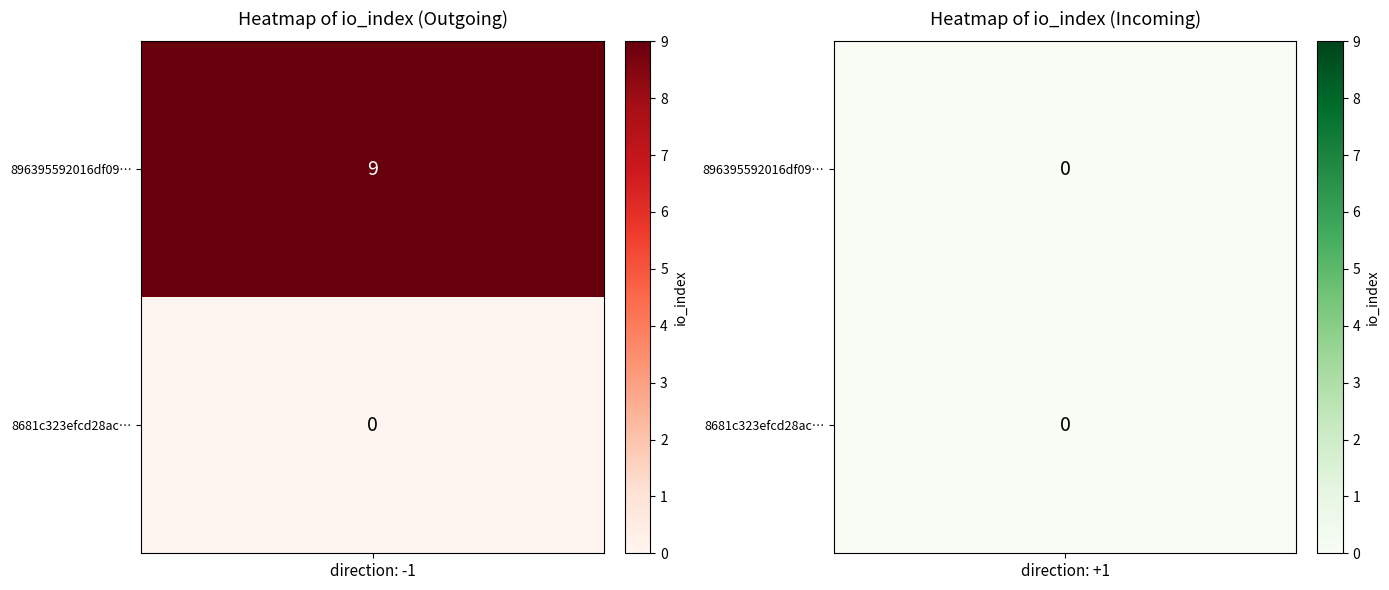

List the series in order of their overall mean, lowest first.

8681c323efcd28ac3efefcfa54f00040b6c0a7e, 896395592016df09548725d7160f30a2556deea